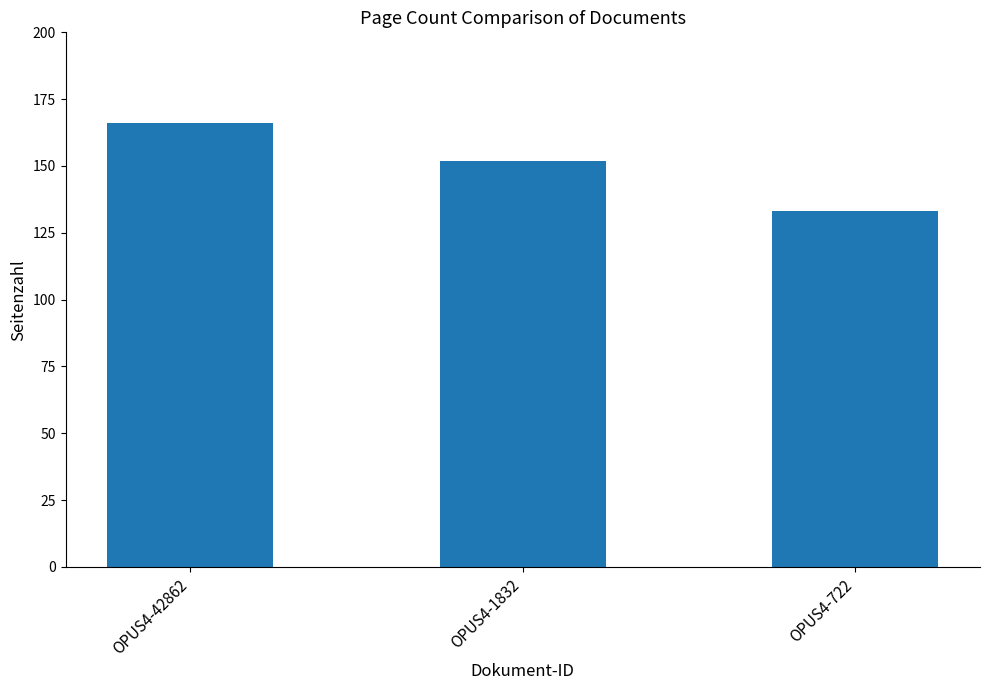

Where does the data first go above 152?

OPUS4-42862